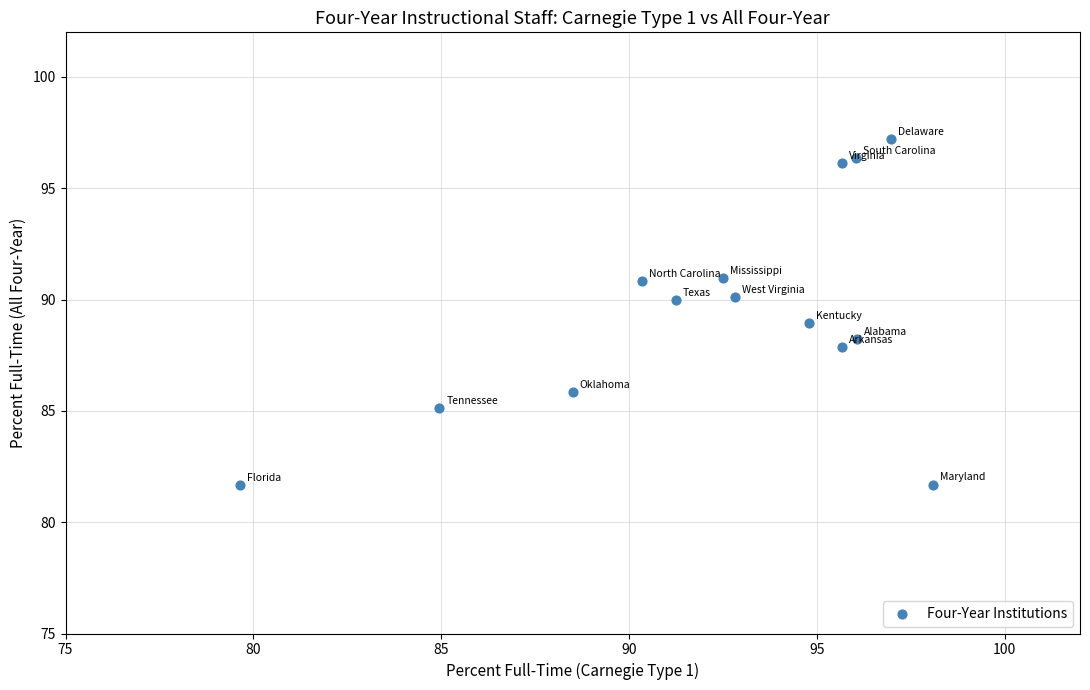

What is the range of X values (max minus min)?

18.4